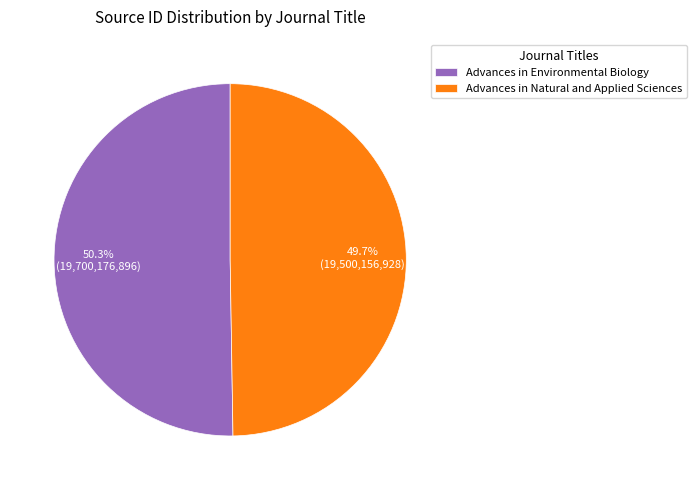

What is the majority slice?

Advances in Environmental Biology